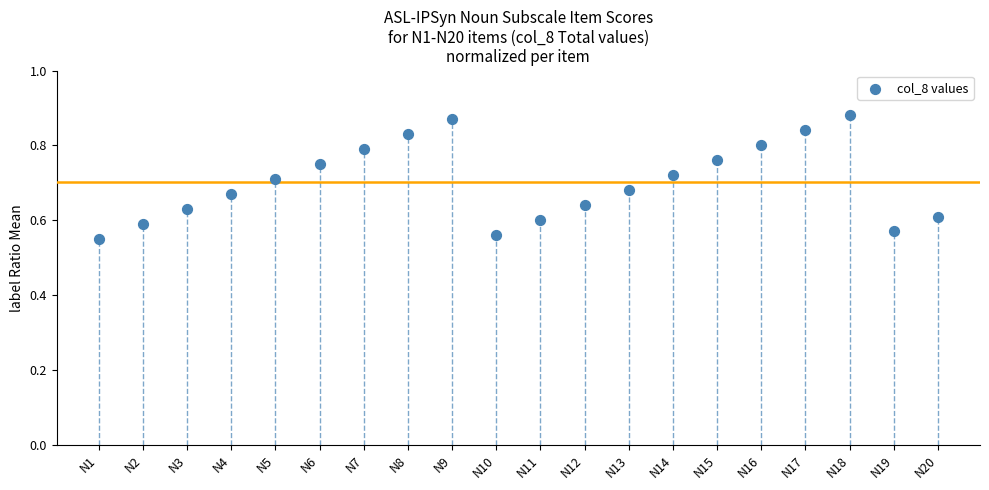

What is the range of Y values (max minus min)?

0.3